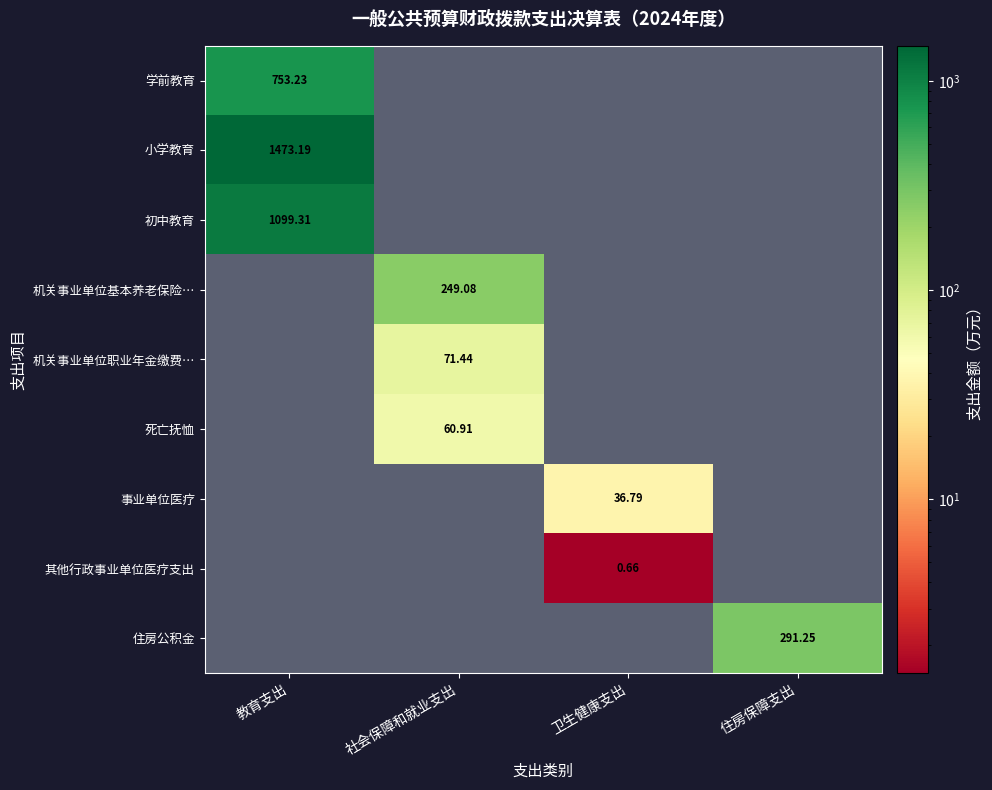

Is it true that 死亡抚恤 equals -22.4 at 教育支出?

False